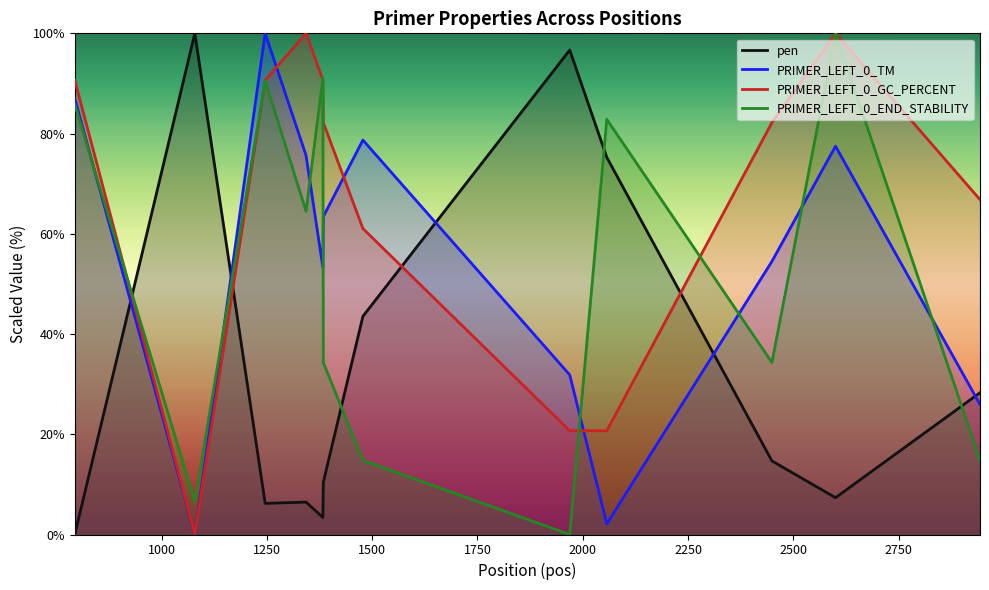

True or false: PRIMER_LEFT_0_TM and PRIMER_LEFT_0_END_STABILITY cross at least once.

True